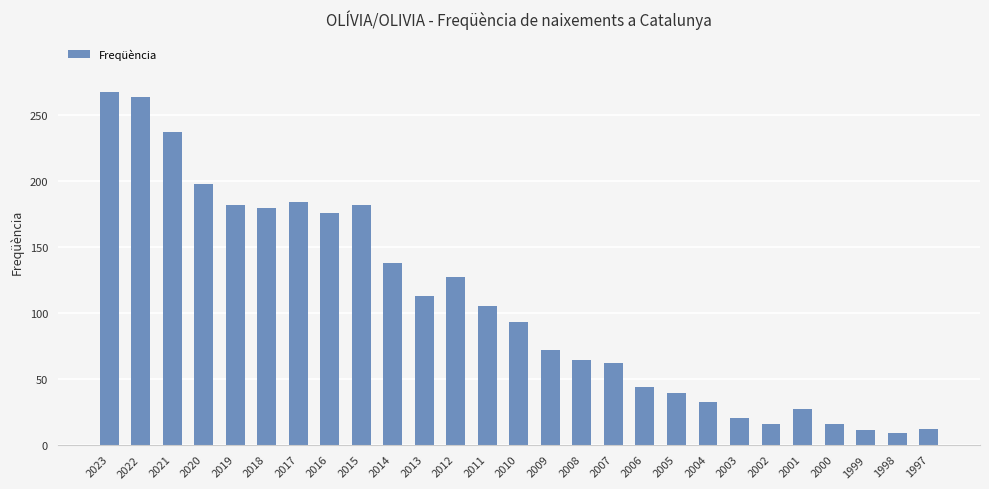

The value at 2011 is 64. True or false?

False